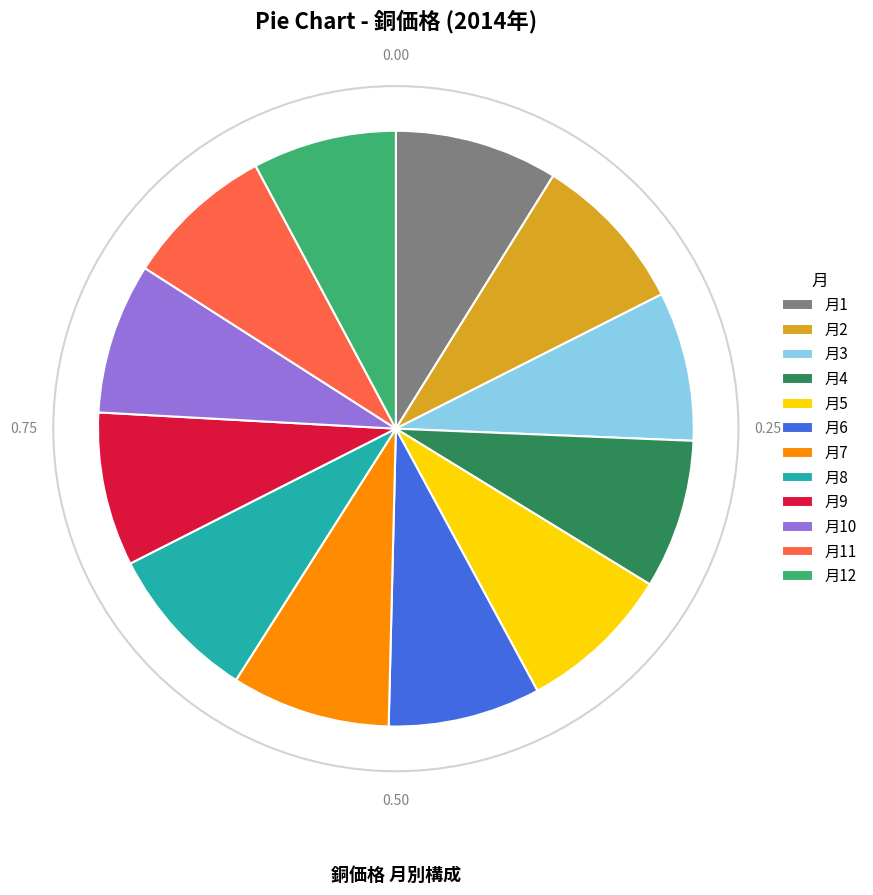

Approximately how many times larger is the value at 月3 compared to 月6?

1.0